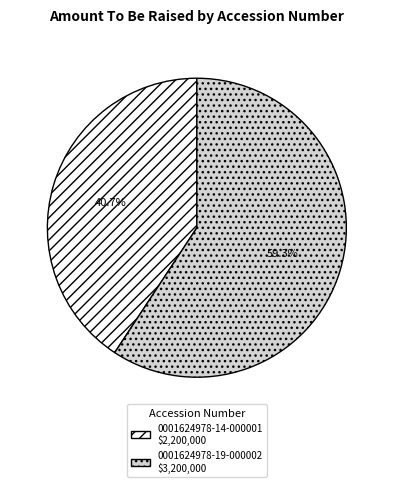

To the nearest percent, what is the average slice percentage?

50%